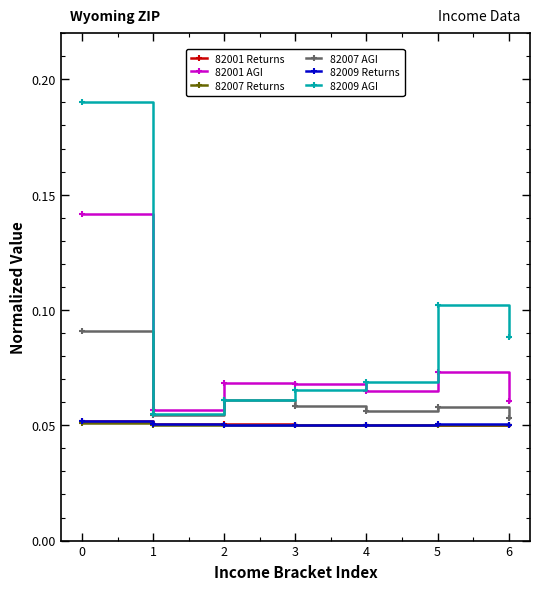

What is the total value across all series at 4?

0.3